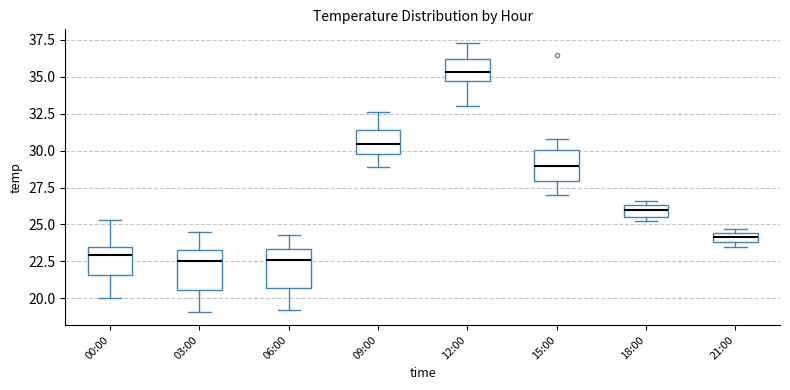

Where is the lower edge of the box for 18:00 on the y-axis? The values are not printed on the chart, so give them approximately, as read against the axis.

25.5